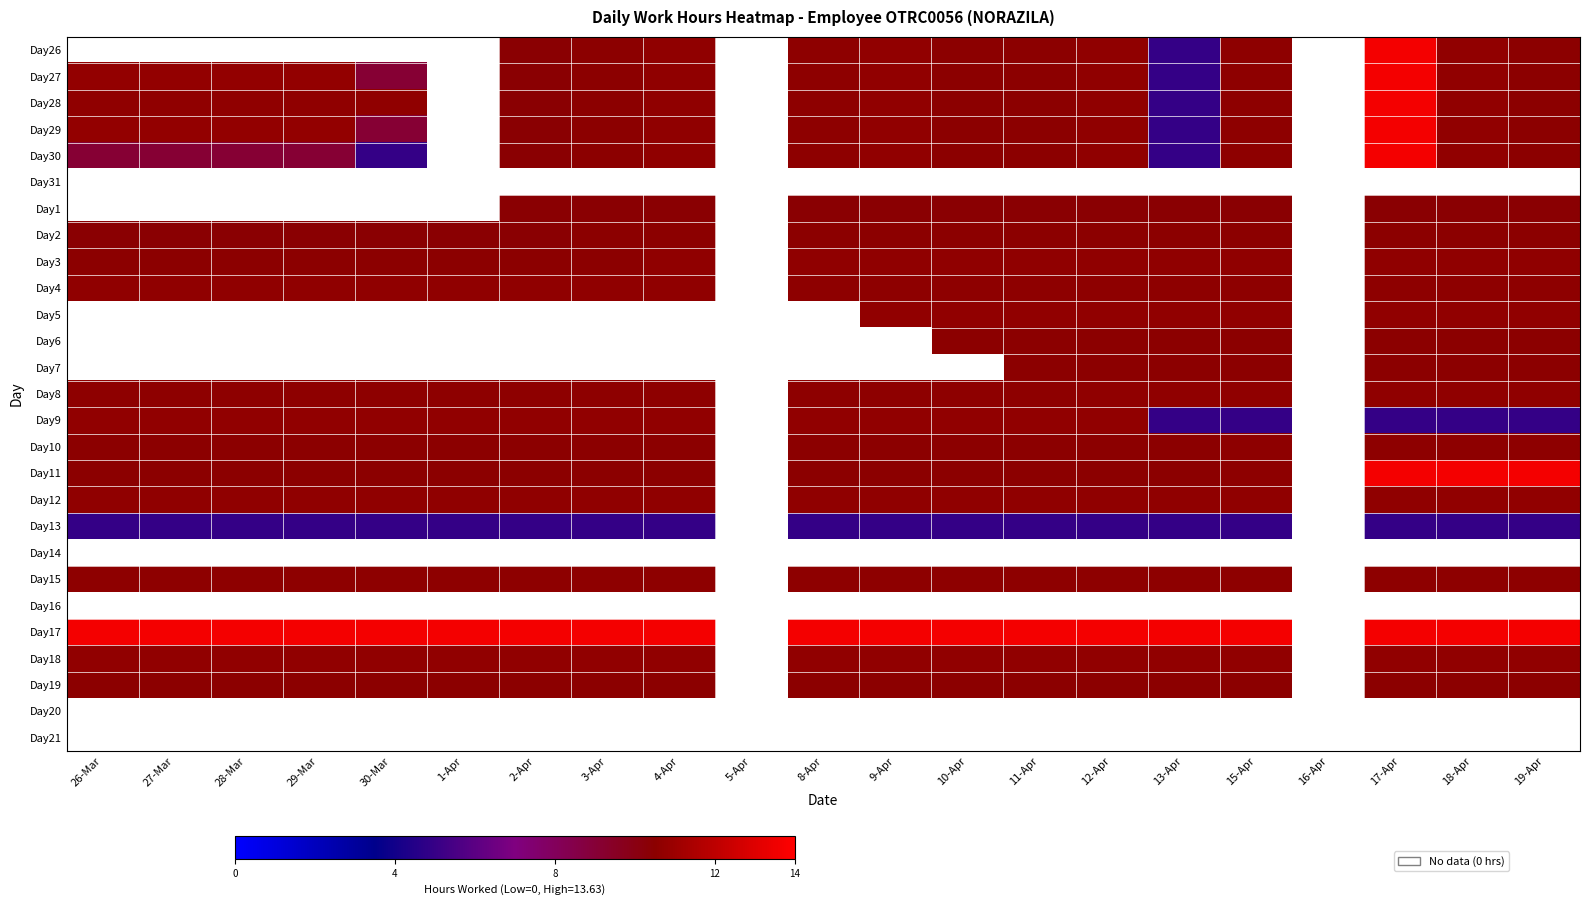

Which has a higher value, 29-Mar or 27-Mar?

27-Mar